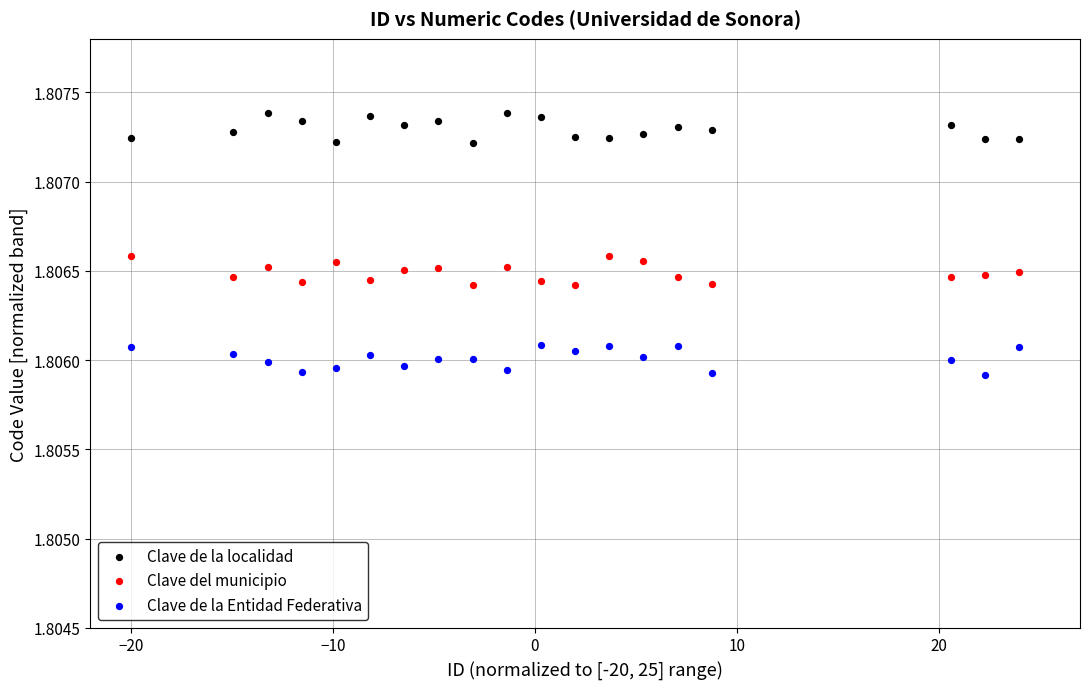

Which series contains the highest Y value?

Clave de la localidad